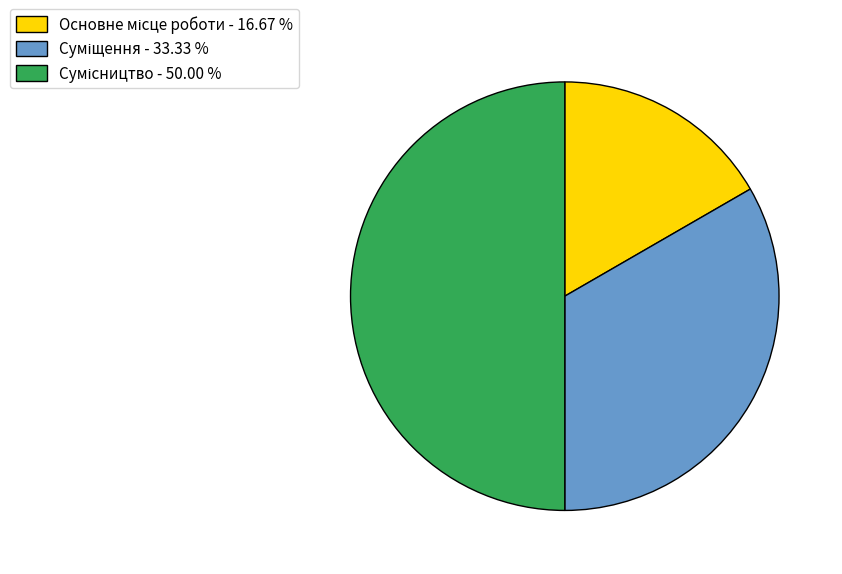

Count the number of slices in the pie.

3